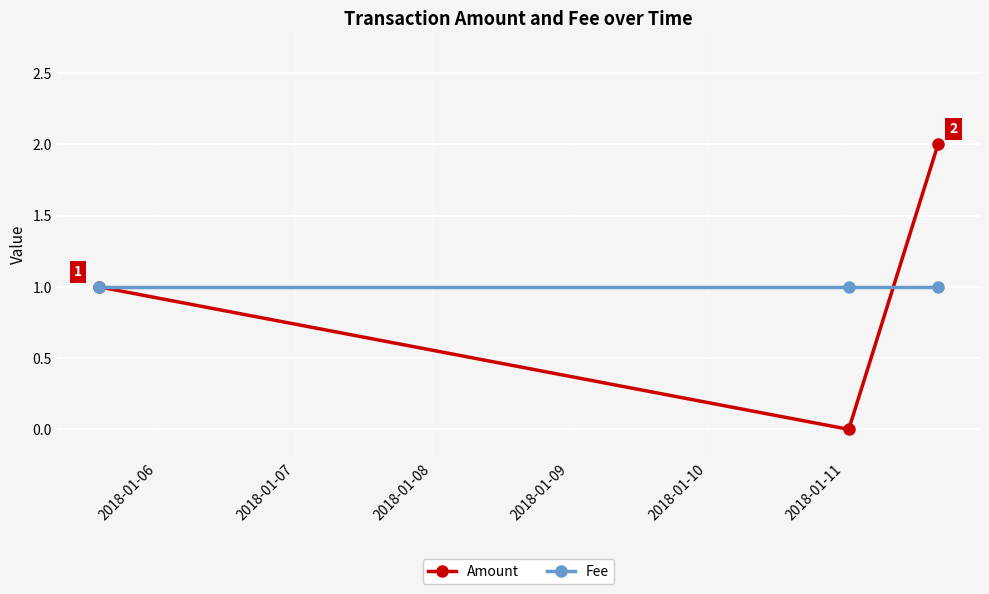

List the series in order of their peak value, highest first.

Amount, Fee